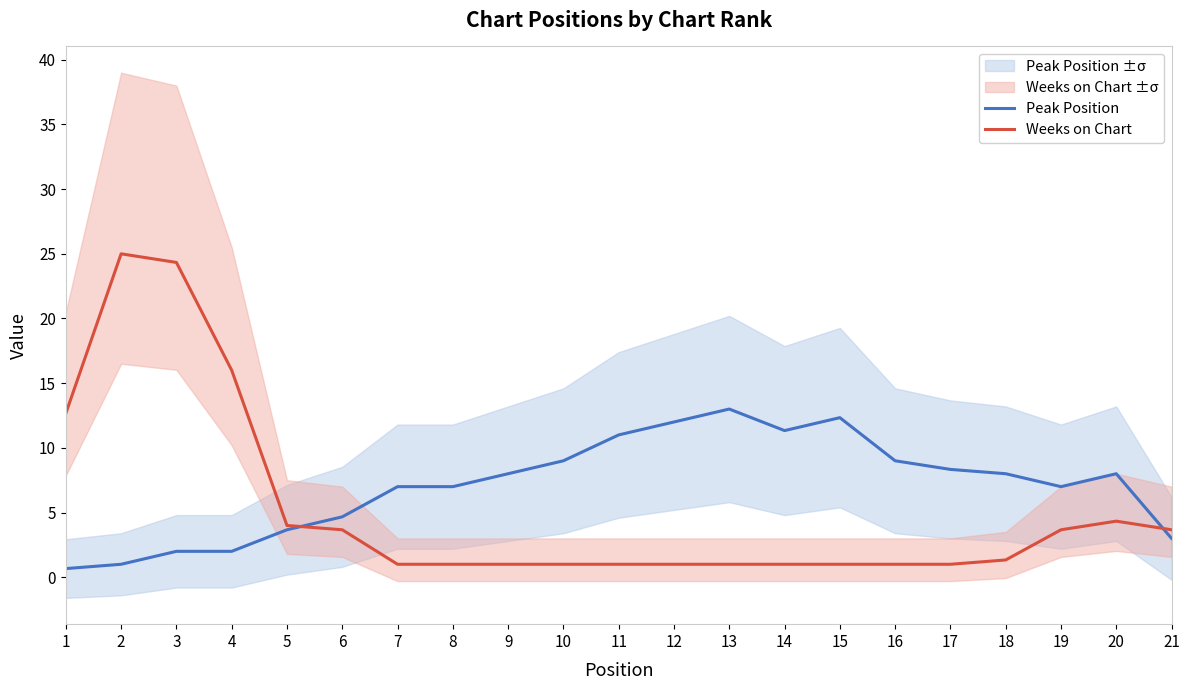

True or false: Peak Position and Weeks on Chart cross at least once.

True